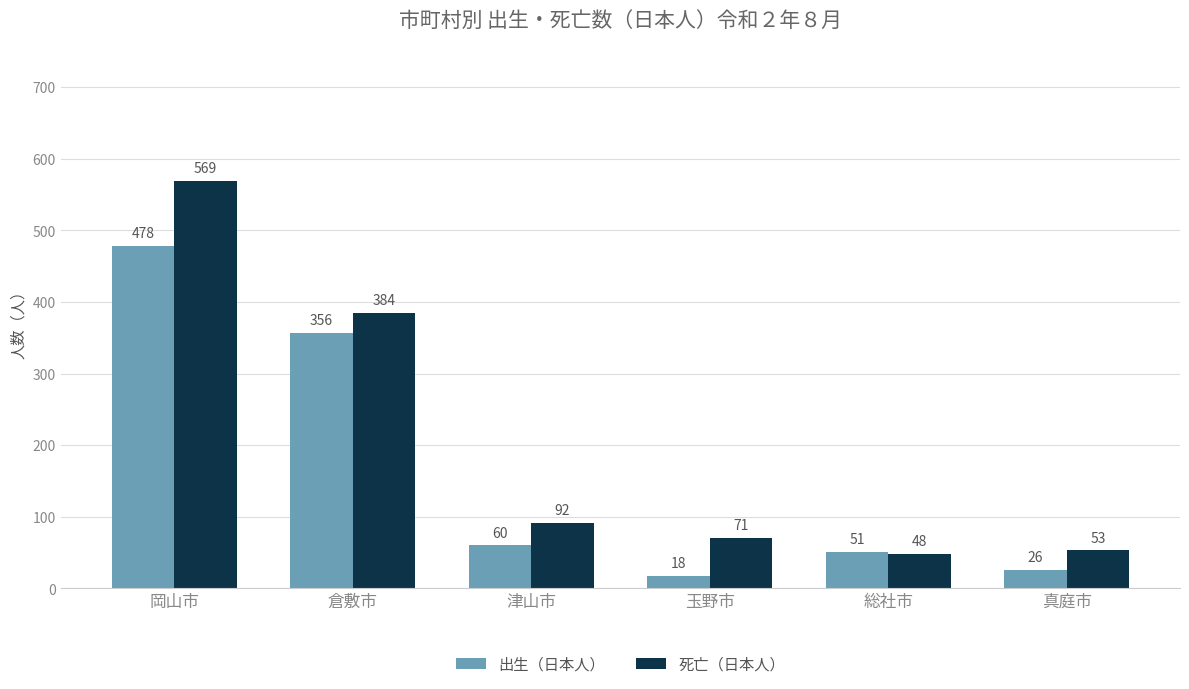

List the series in order of their overall mean, lowest first.

出生（日本人）, 死亡（日本人）